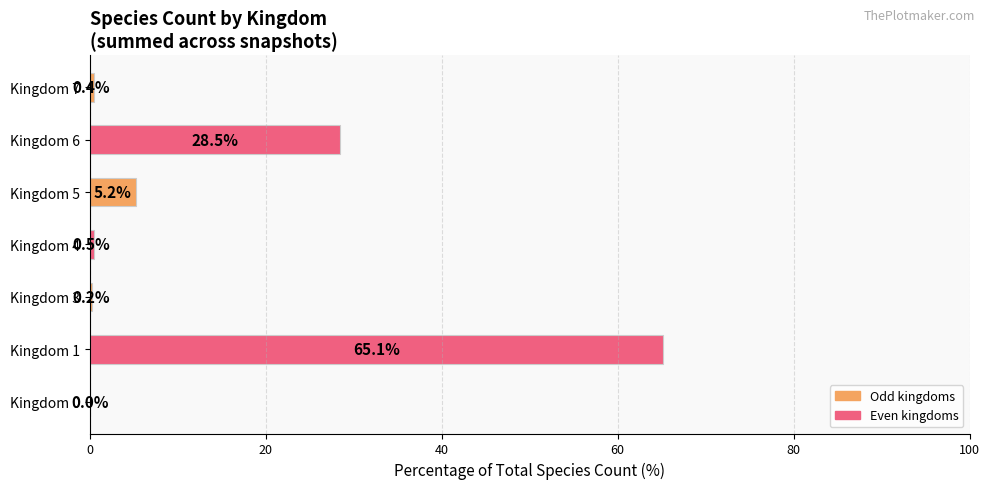

What is the change in value from Kingdom 1 to Kingdom 5?

-59.9